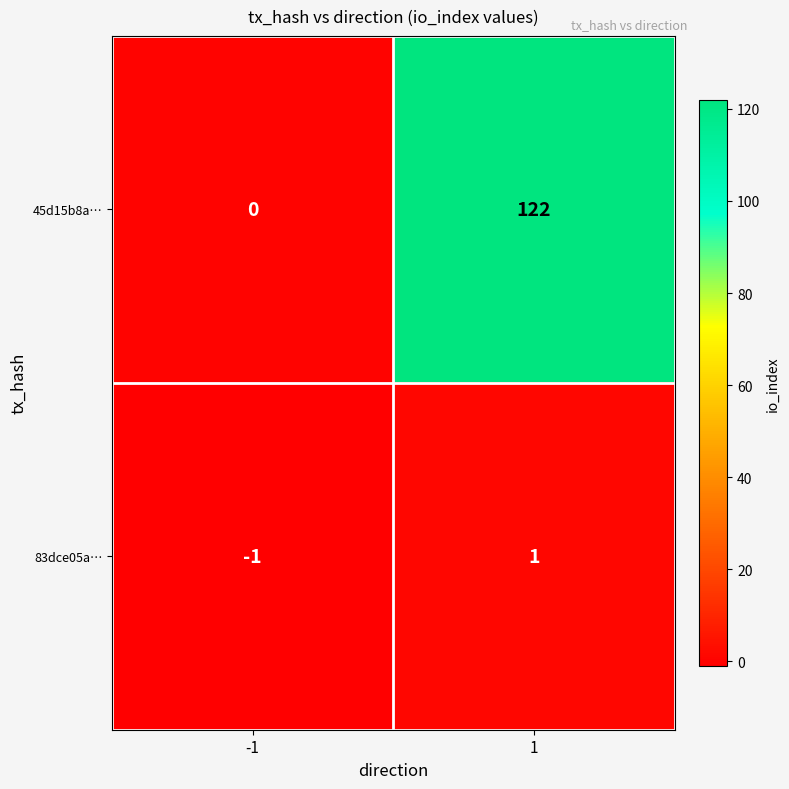

Which series has the widest spread of values?

45d15b8a…